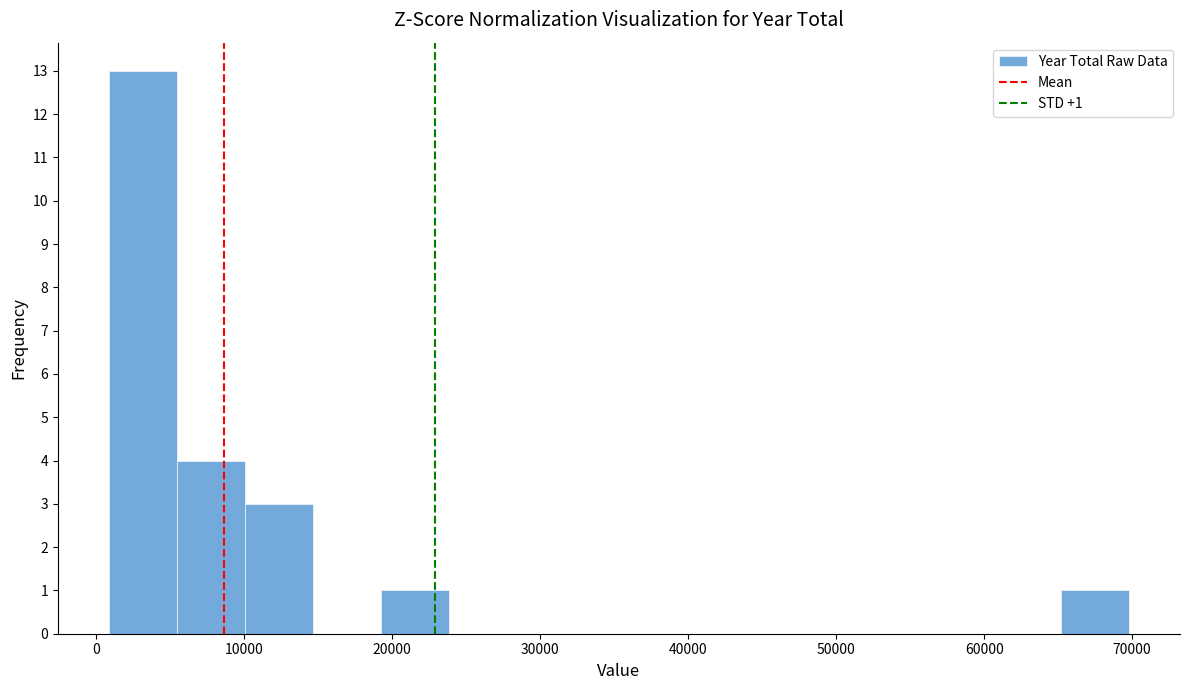

Over which range of the x-axis is the bar tallest?

1000 to 5000